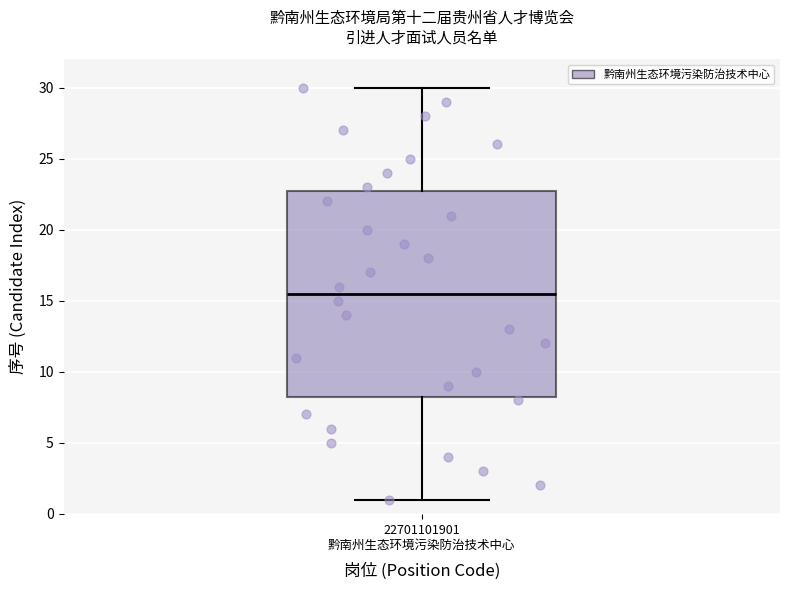

Transcribe this box plot: give where the median line is, the range the box spans, and where the two whiskers end, as read against the y-axis. The values are not printed on the chart, so give them approximately, as read against the axis.

median 15.5, box 8.5 to 23.0, whiskers 1.0 to 30.0